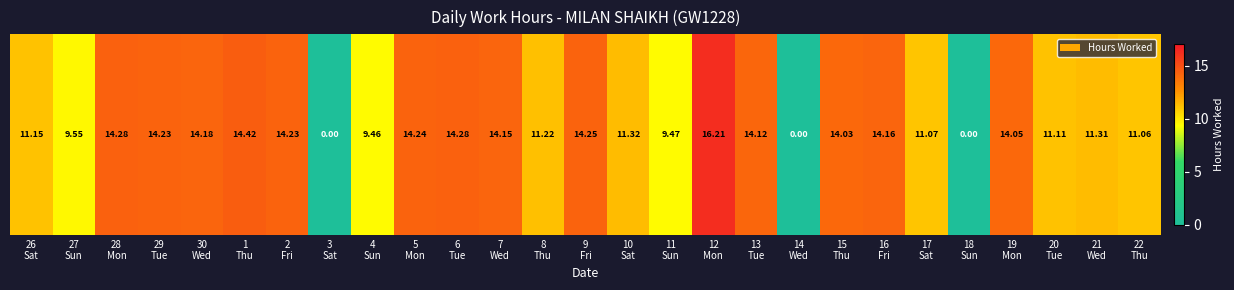

Reading left to right, extract all data points from this chart.

26
Sat=11.2	27
Sun=9.6	28
Mon=14.3	29
Tue=14.2	30
Wed=14.2	1
Thu=14.4	2
Fri=14.2	3
Sat=0.0	4
Sun=9.5	5
Mon=14.2	6
Tue=14.3	7
Wed=14.2	8
Thu=11.2	9
Fri=14.2	10
Sat=11.3	11
Sun=9.5	12
Mon=16.2	13
Tue=14.1	14
Wed=0.0	15
Thu=14.0	16
Fri=14.2	17
Sat=11.1	18
Sun=0.0	19
Mon=14.1	20
Tue=11.1	21
Wed=11.3	22
Thu=11.1